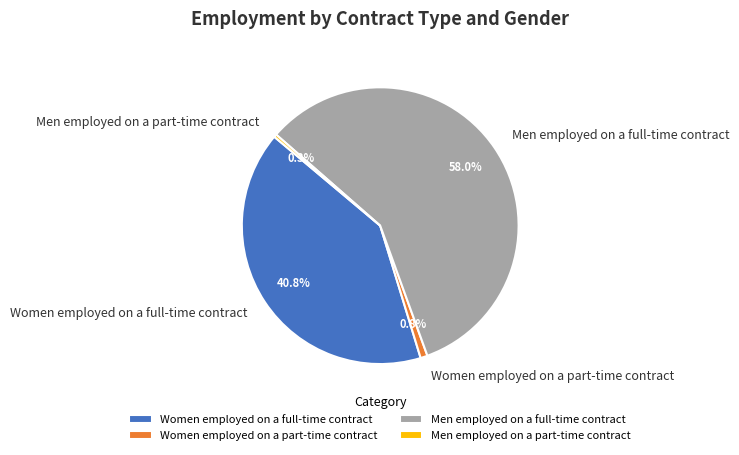

To the nearest percent, what is the combined percentage of Men employed on a full-time contract and Men employed on a part-time contract?

58%